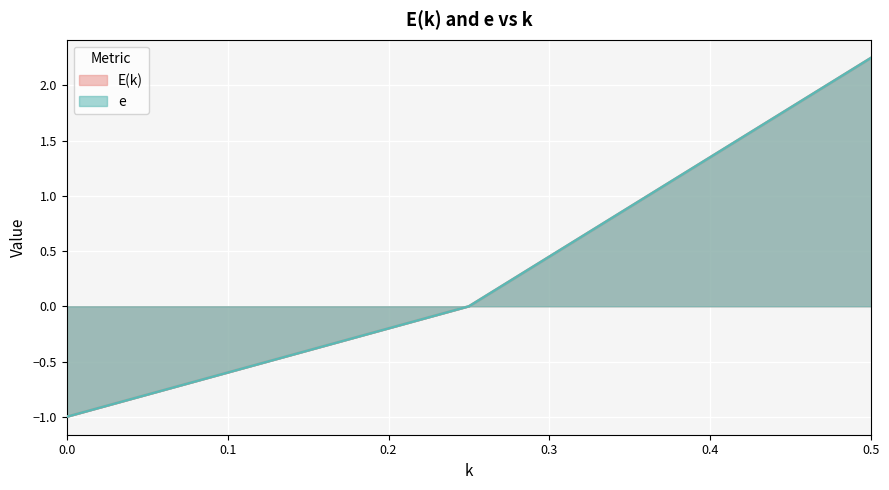

What are all the series names shown in the legend?

E(k), e